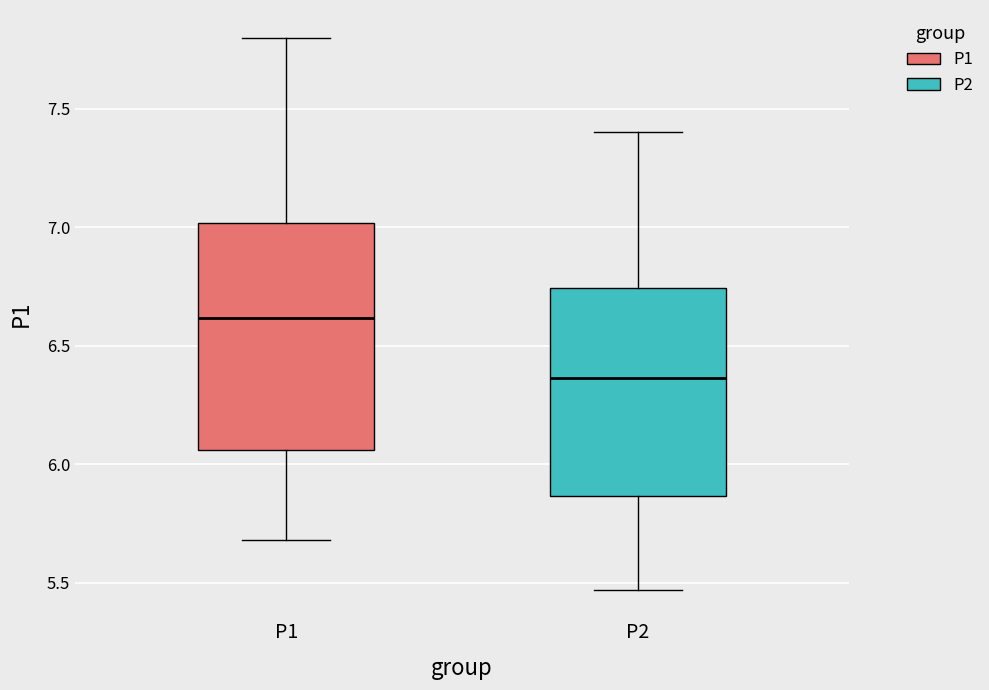

Which box has the lowest median line?

P2